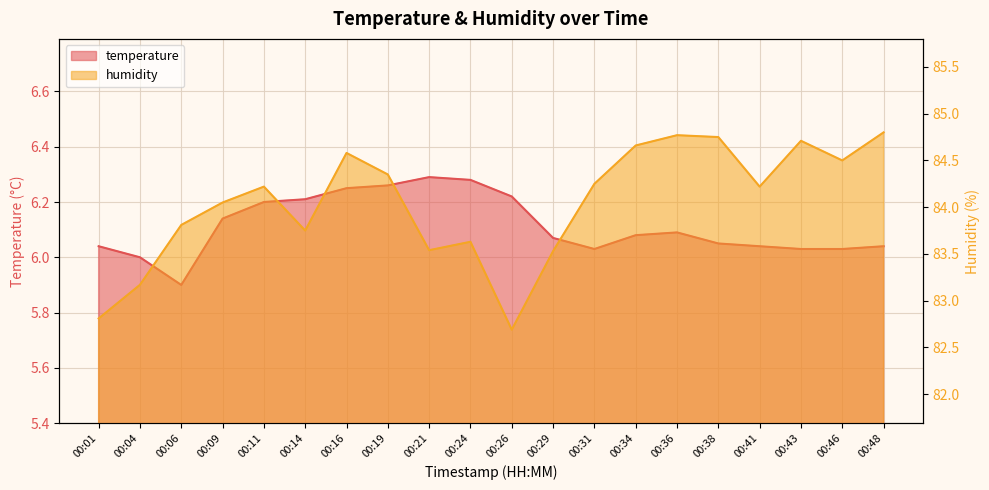

What is the value of the temperature point at the 5th from the left?

6.2